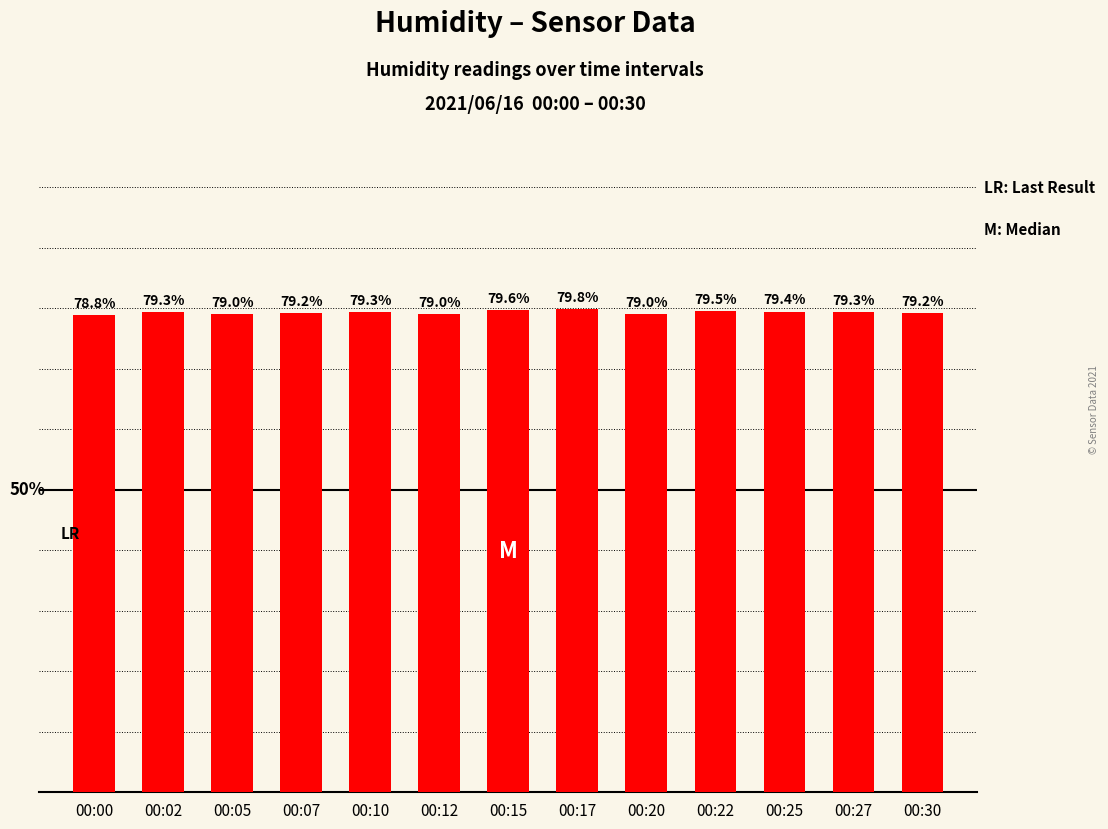

Which category has the highest value across all series?

00:17